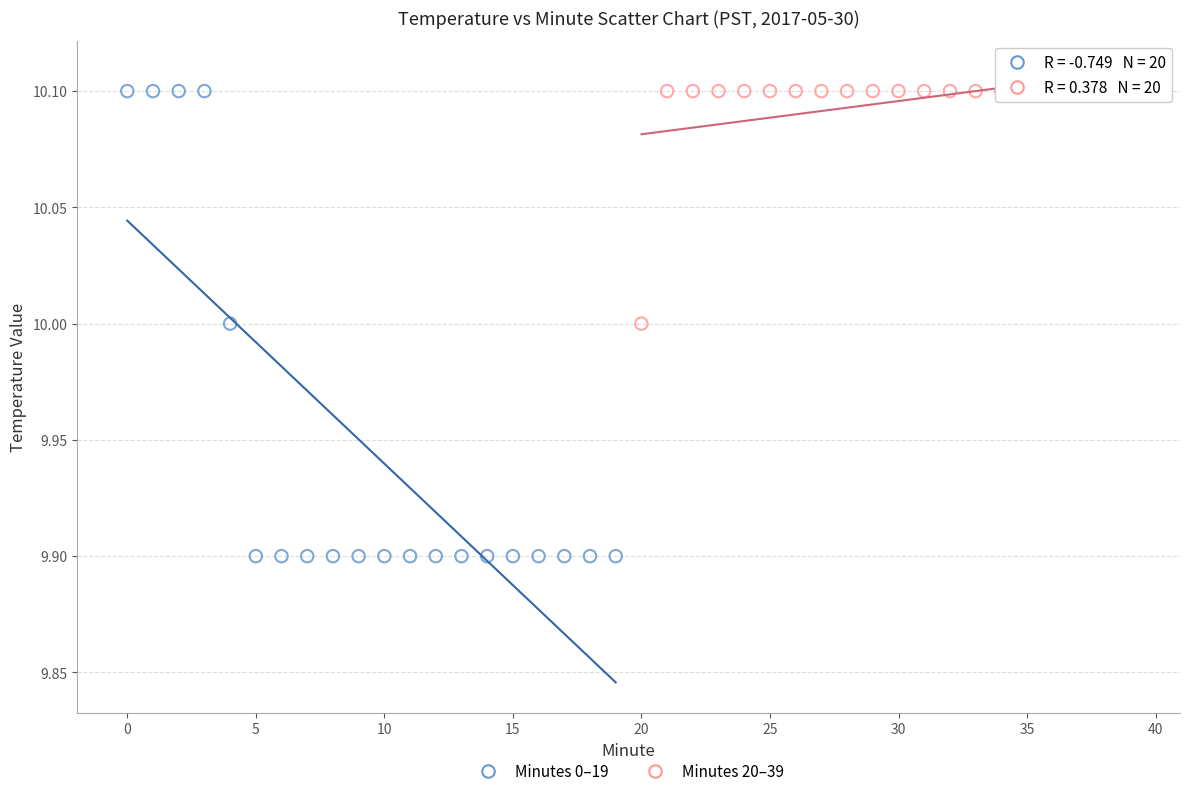

What are all the series names shown in the legend?

Minutes 0–19, Minutes 20–39